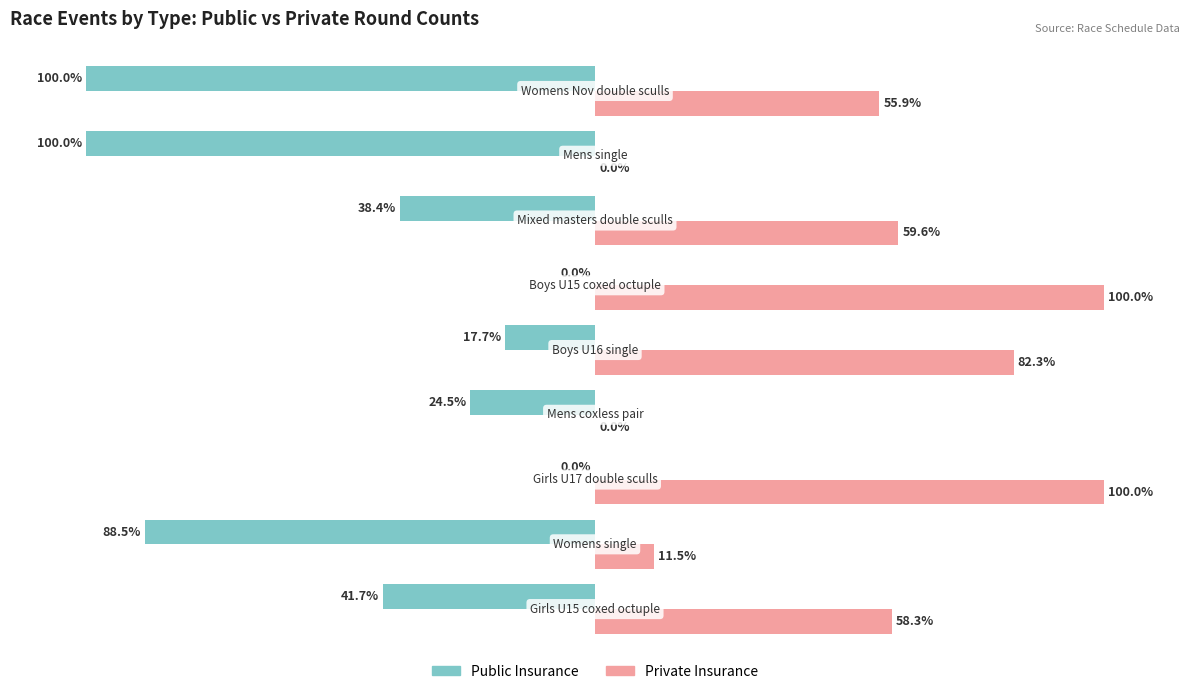

Which series has the largest total across all categories?

Private Insurance